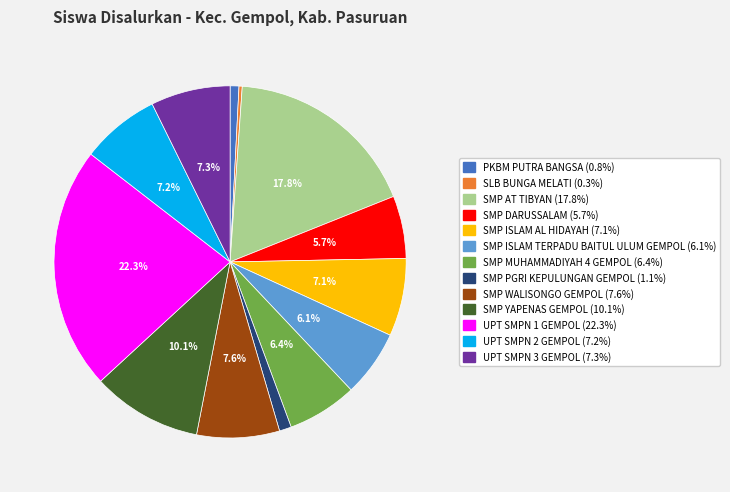

What is the ratio of the value at SMP MUHAMMADIYAH 4 GEMPOL to the value at UPT SMPN 2 GEMPOL?

0.9